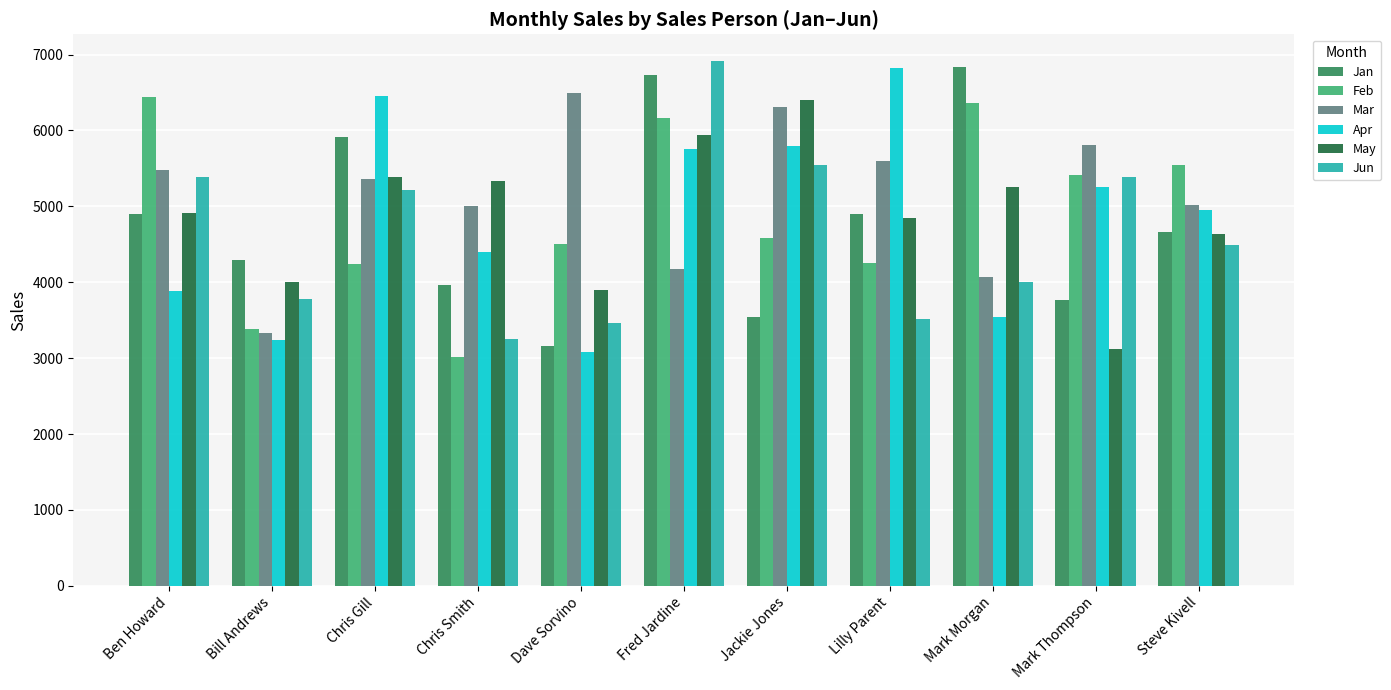

Which series has the largest total across all categories?

Mar